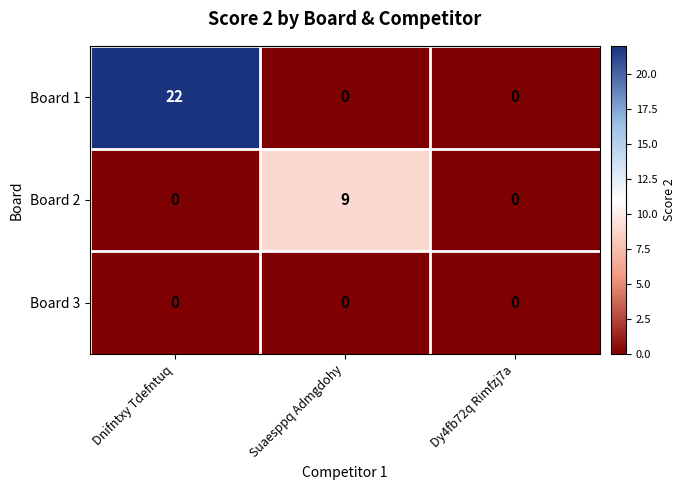

Rank the series by their average value, from lowest to highest.

Board 3, Board 2, Board 1